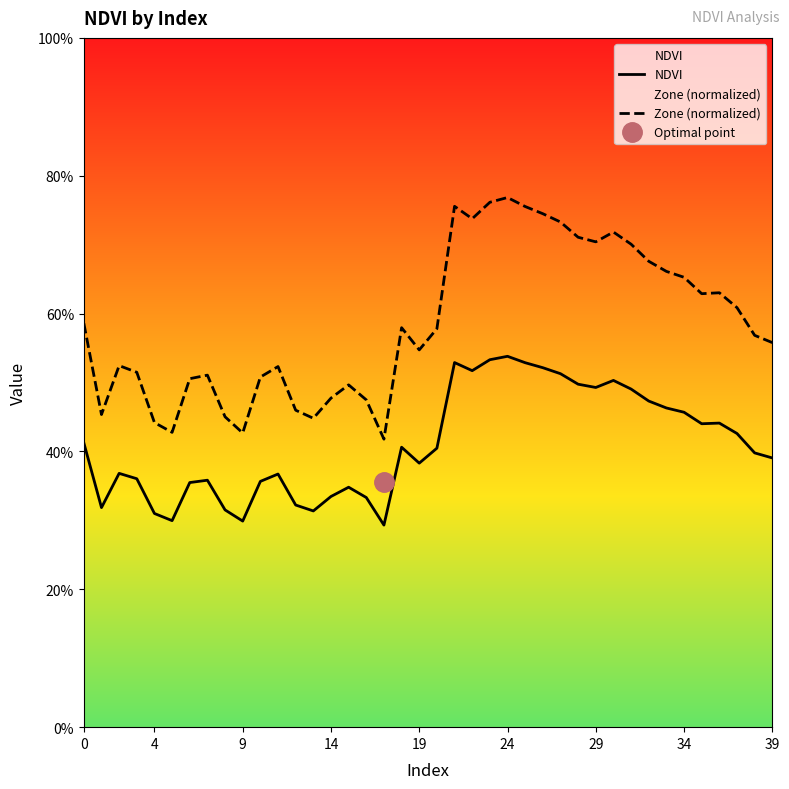

True or false: Zone (normalized) and NDVI intersect in this chart.

False